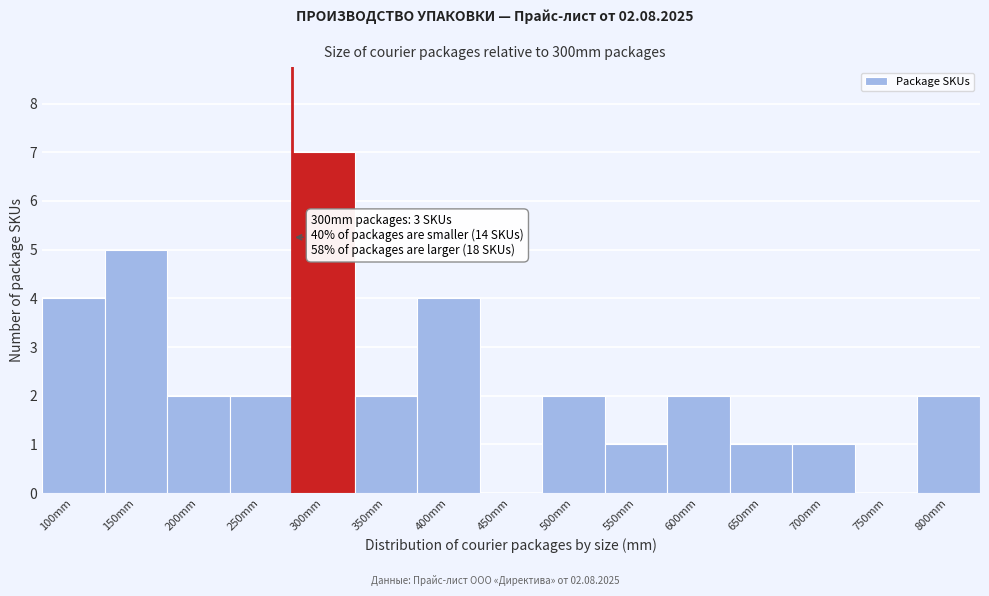

Reading left to right, list all the values displayed in this chart.

100mm=4	150mm=5	200mm=2	250mm=2	300mm=7	350mm=2	400mm=4	450mm=0	500mm=2	550mm=1	600mm=2	650mm=1	700mm=1	750mm=0	800mm=2